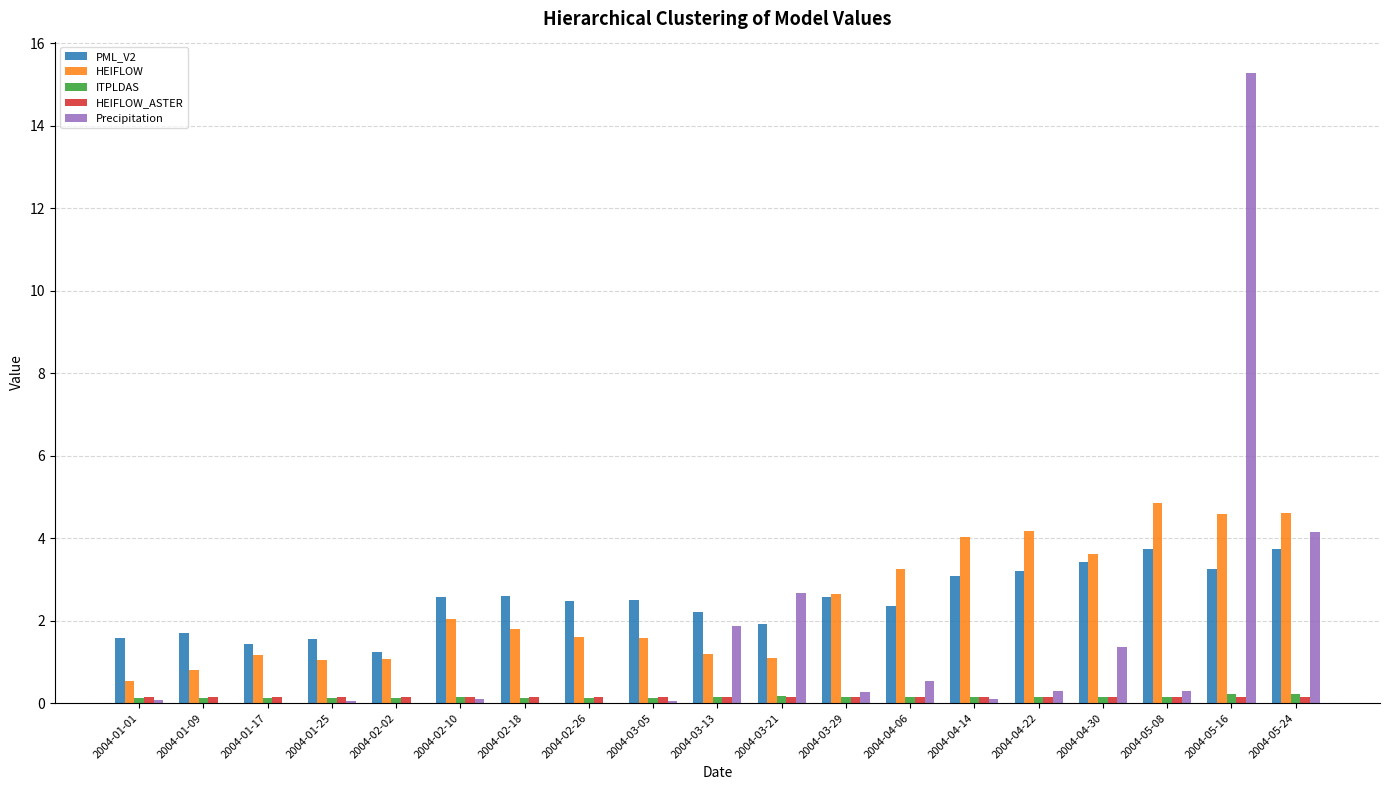

The HEIFLOW series shows 6.4 at 2004-04-14. True or false?

False